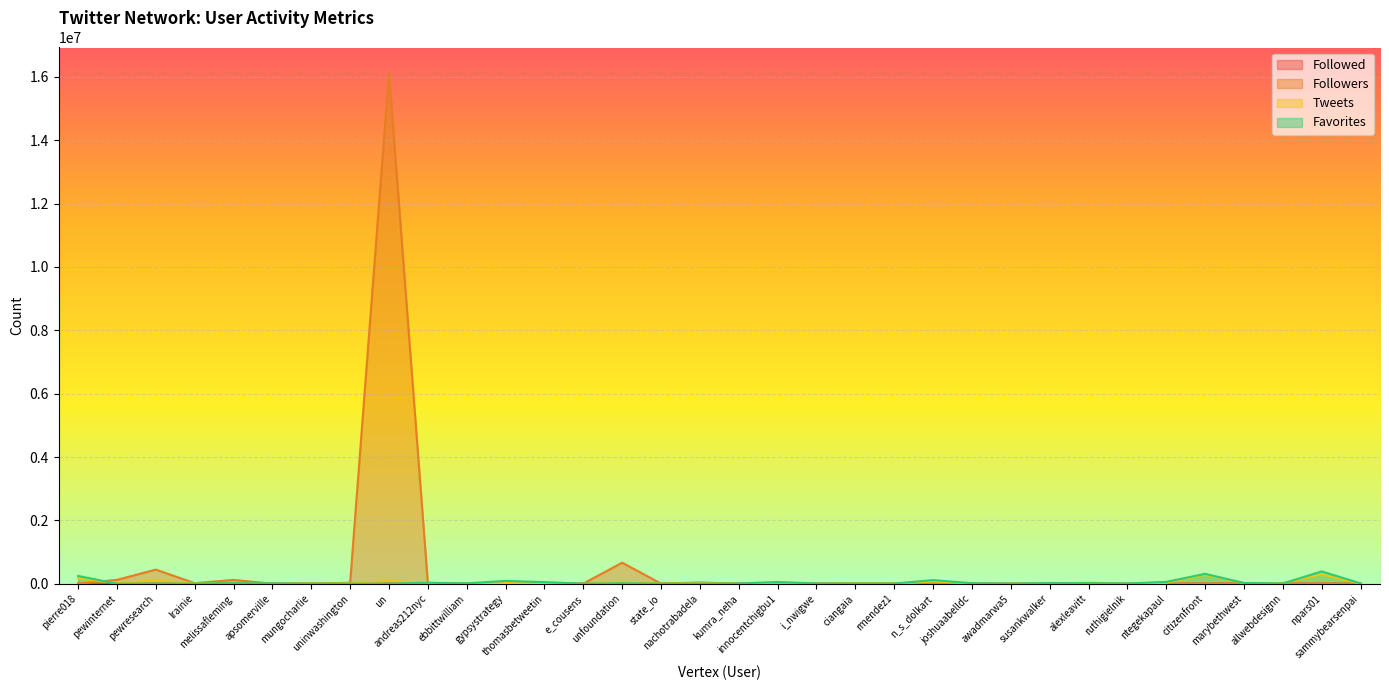

At how many categories does at least one series exceed 6365482?

1